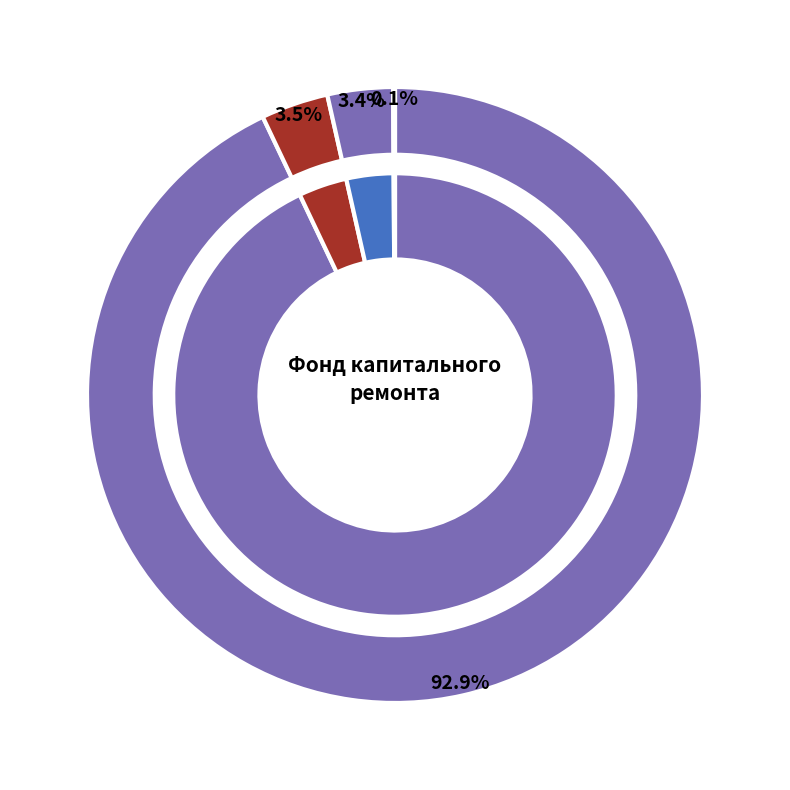

Combined, what portion of the pie is в т.ч. взносов and в т.ч. пеней?

3.5%